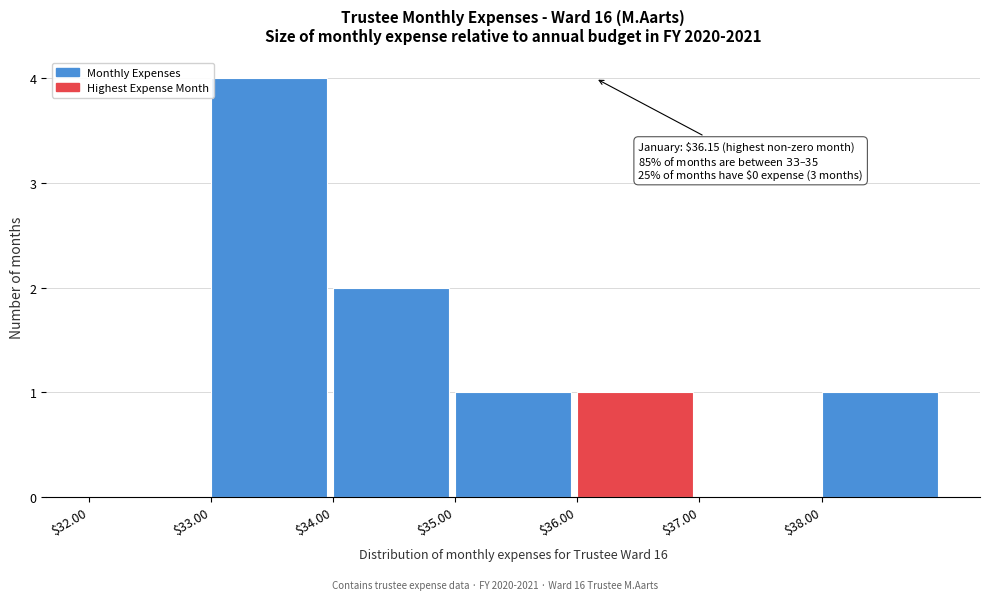

Which range on the x-axis has the tallest bar?

33 to 34